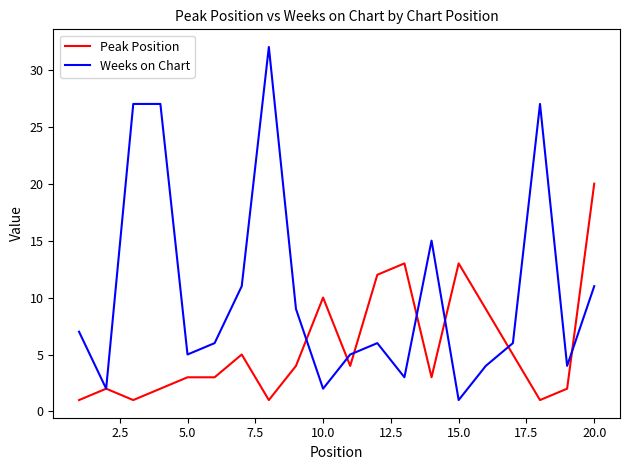

What is the average value of the Peak Position series?

6